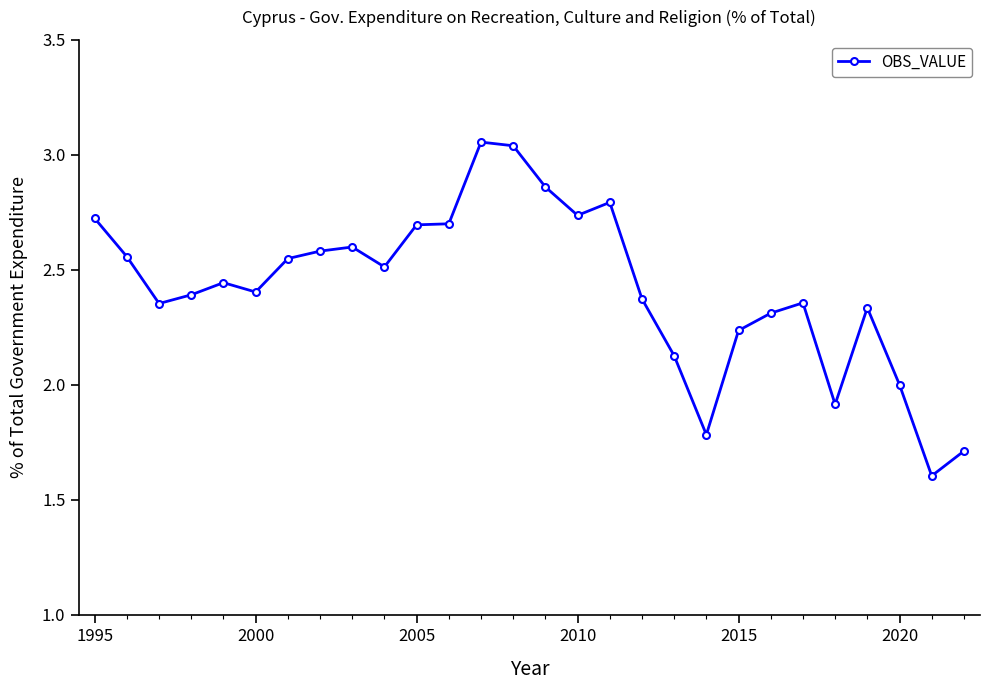

What is the difference between the maximum and minimum values?

1.5